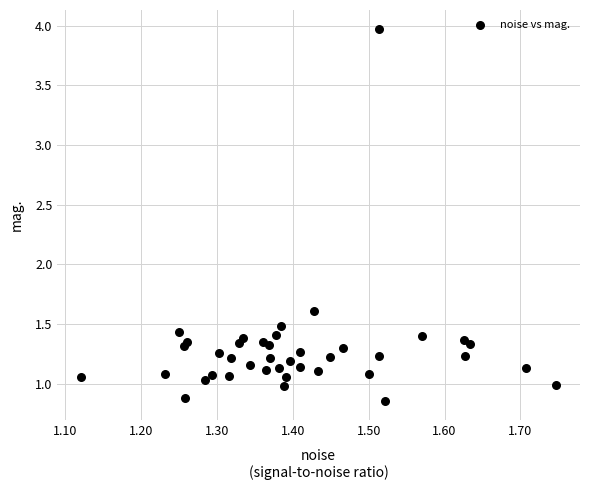

What is the range of X values (max minus min)?

0.6